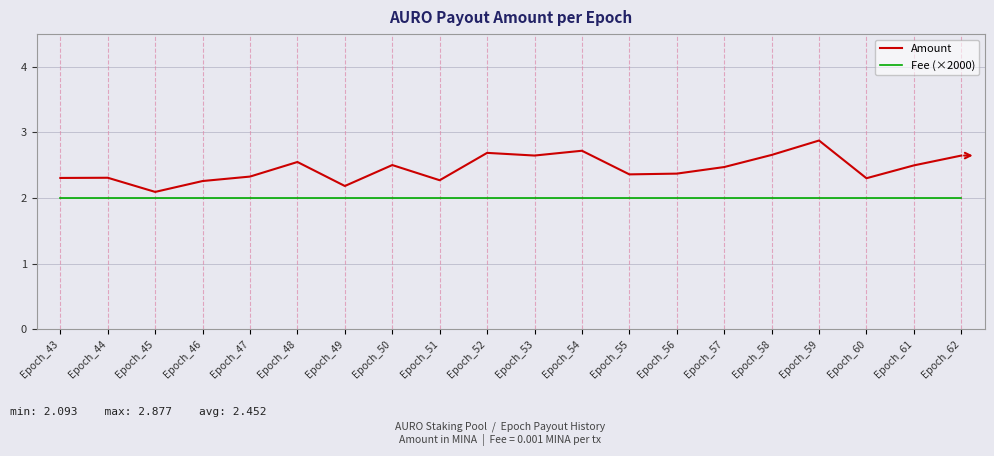

Is it true that Fee (×2000) equals 2.7 at Epoch_54?

False